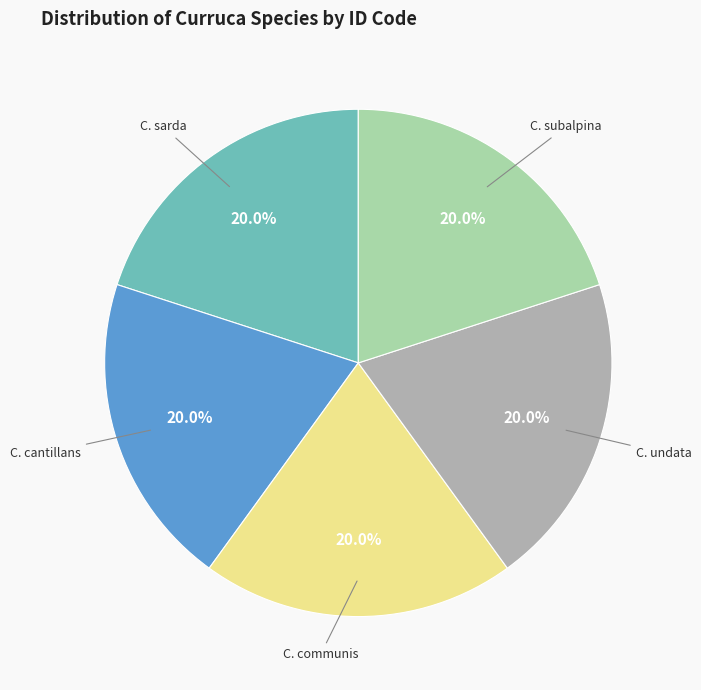

Does any single category account for the majority?

No